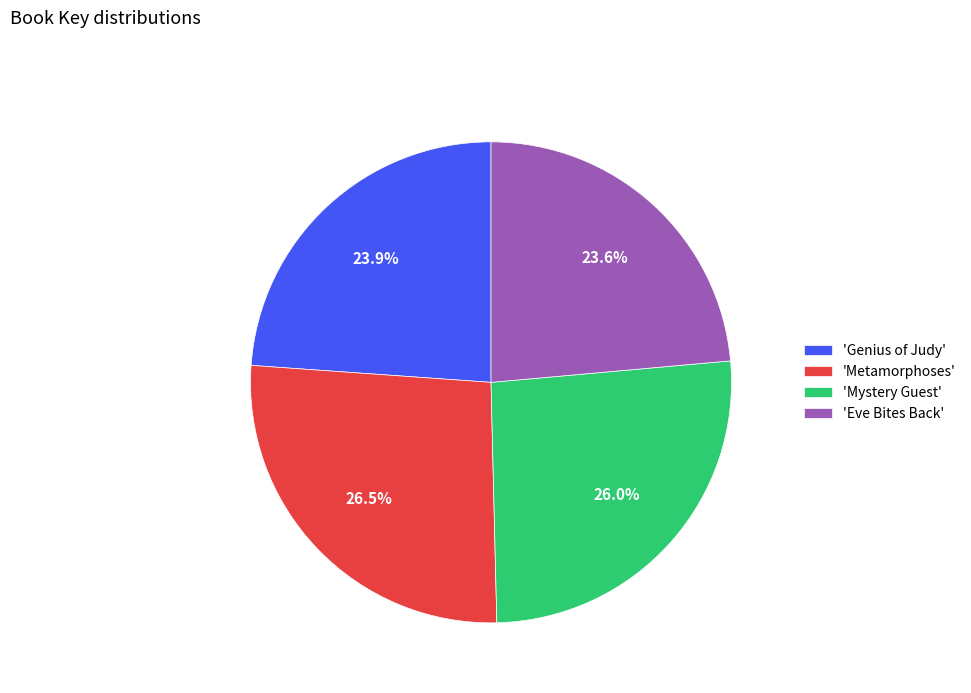

Approximately how many times larger is the value at 'Genius of Judy' compared to 'Mystery Guest'?

0.9